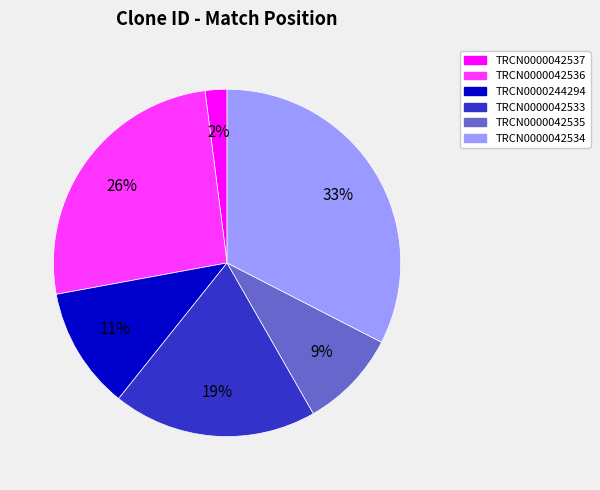

What is the largest slice in the pie chart?

TRCN0000042534